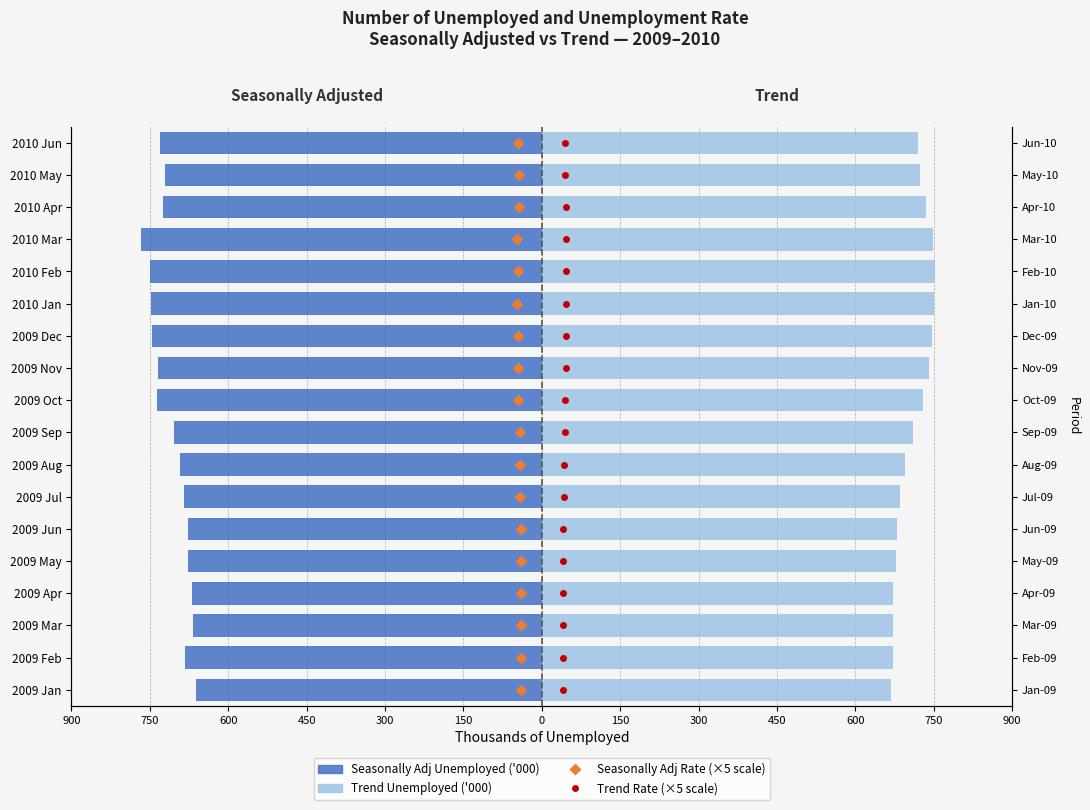

Reading left to right, extract all data points from this chart.

Seasonally Adjusted Unemployed ('000): -661.7	-682.6	-667.4	-669.2	-676.3	-676.1	-684.5	-693.0	-704.2	-737.3	-733.7	-746.5	-748.7	-750.0	-766.5	-725.1	-720.1	-729.9
Trend Unemployed ('000): 667.3	671.1	671.0	672.8	676.8	680.1	685.0	694.1	710.5	729.0	741.2	747.3	749.9	751.8	748.3	734.6	723.6	719.2